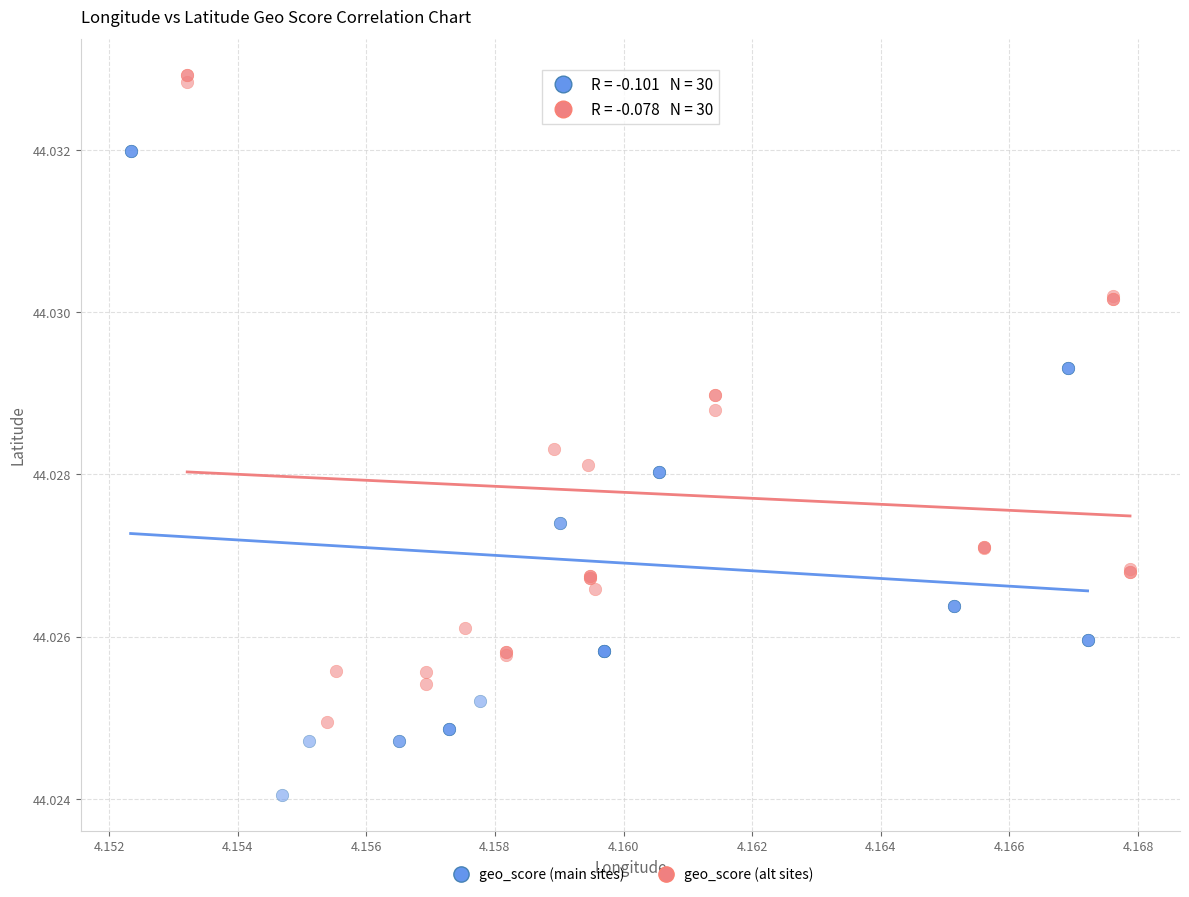

Which series contains the highest Y value?

geo_score (alt sites)